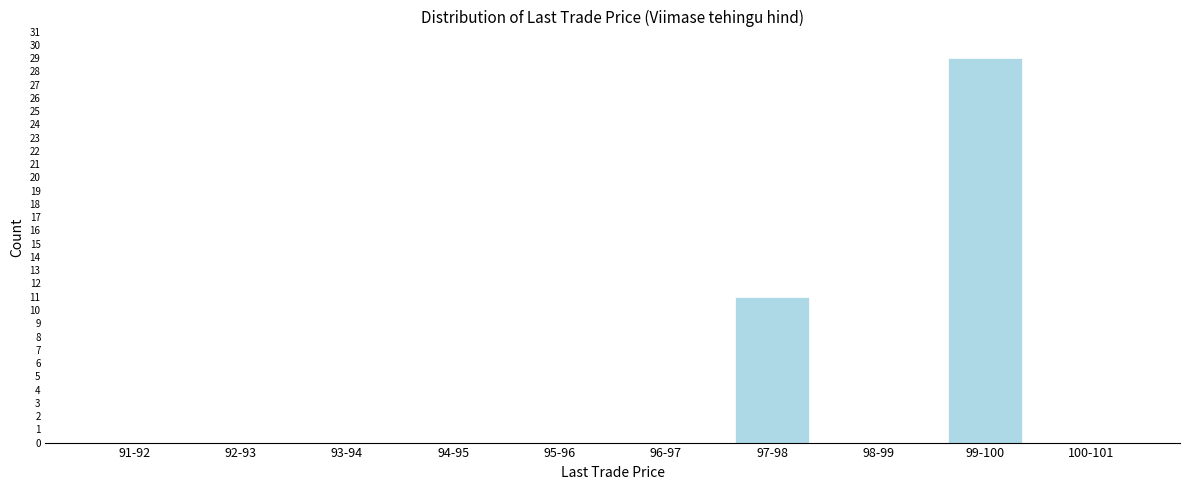

Reading right to left, what are all the values shown in this chart?

100-101=0	99-100=29	98-99=0	97-98=11	96-97=0	95-96=0	94-95=0	93-94=0	92-93=0	91-92=0